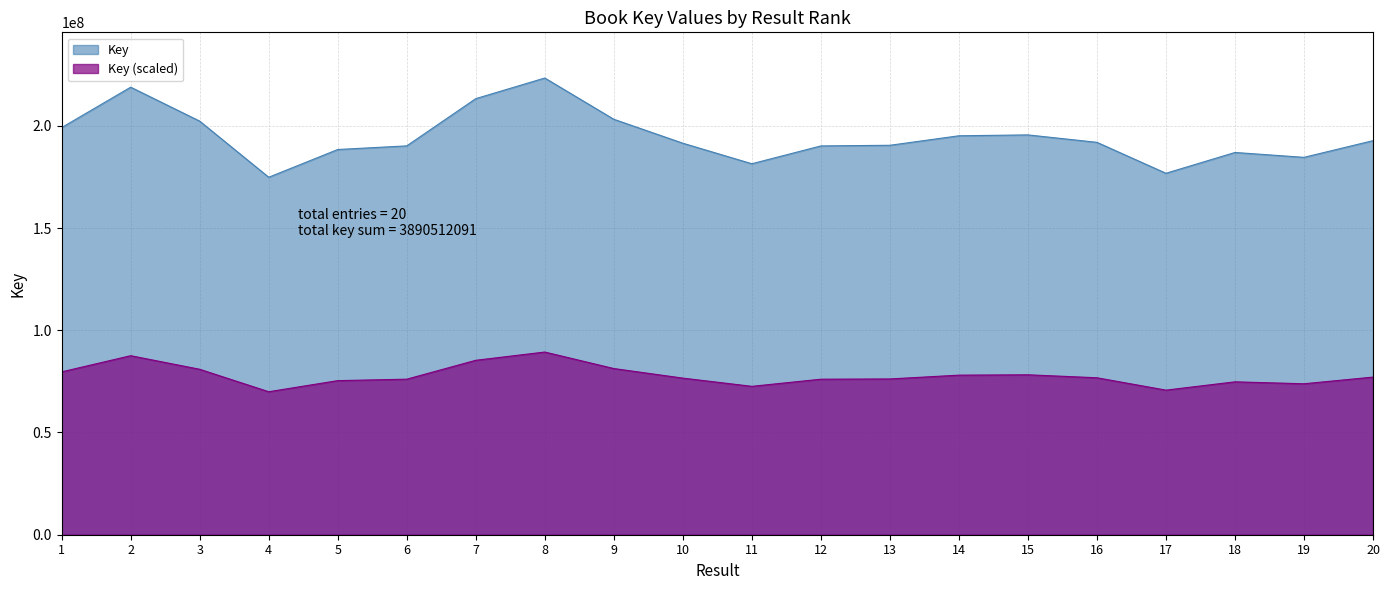

True or false: there are more than 0 points higher than both neighbors.

True